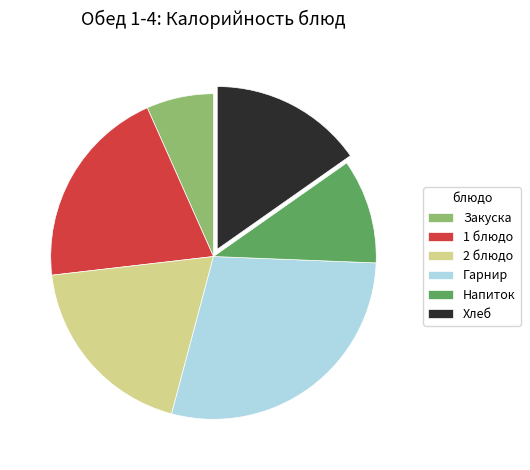

Combined, do 1 блюдо and Гарнир account for over 50%?

No